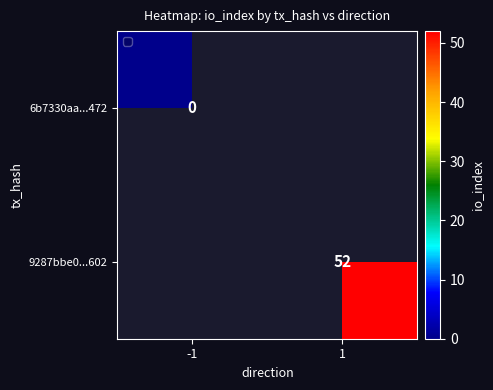

Between -1 and 1, which is larger?

1